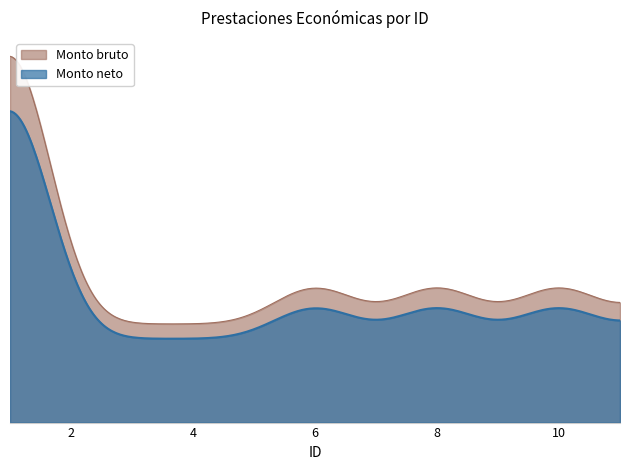

How many interior local valleys does the Monto bruto series have?

2